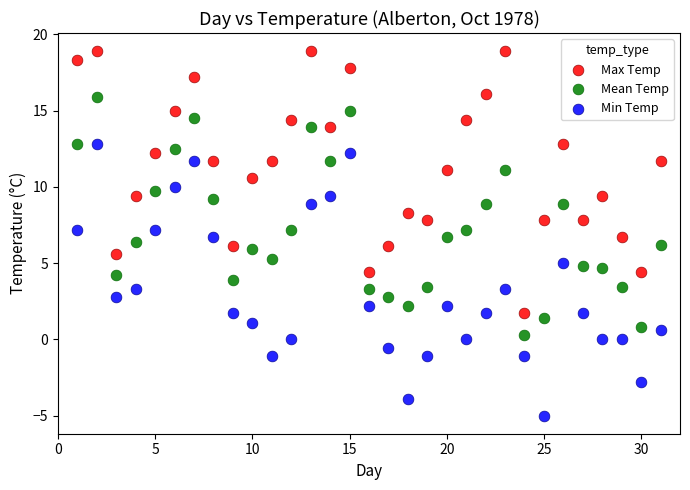

Which series contains the lowest Y value?

Min Temp